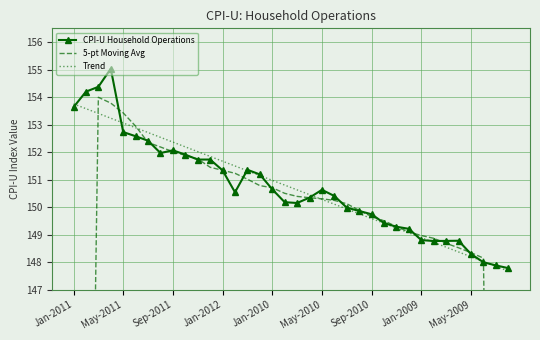

The value of Trend at Sep-2011 is 38.2. True or false?

False